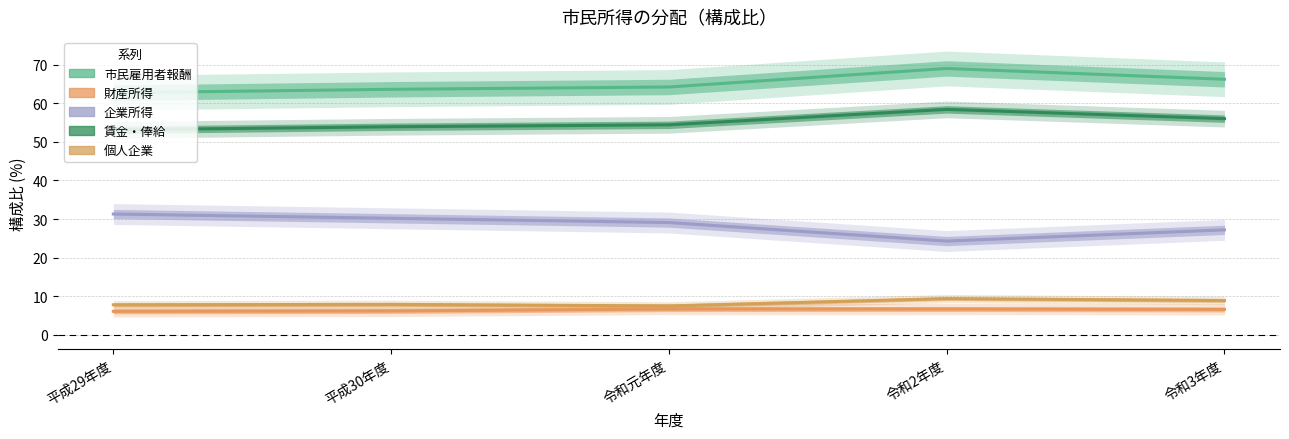

What are all the series names shown in the legend?

市民雇用者報酬, 財産所得, 企業所得, 賃金・俸給, 個人企業